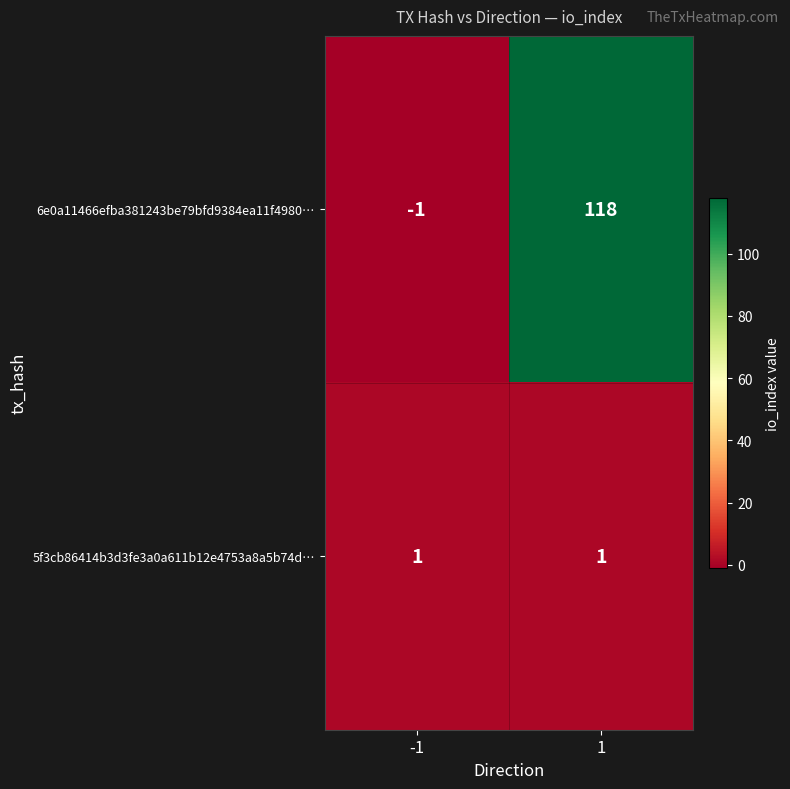

What is the sum of all 6e0a11466efba381243be79bfd9384ea11f4980… values?

117